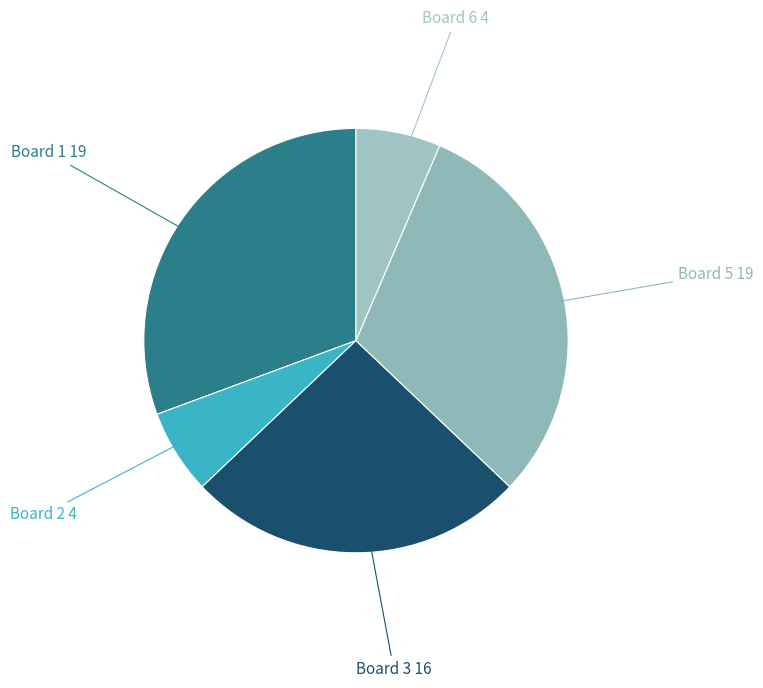

Is Board 1 the majority of the pie?

No